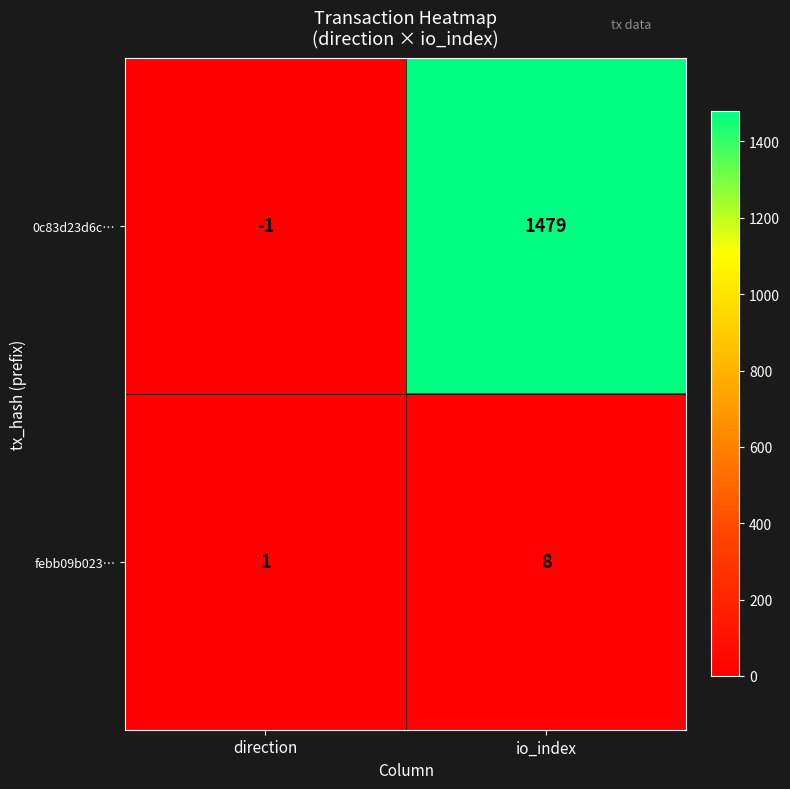

What is the difference between the febb09b023… values at io_index and direction?

7